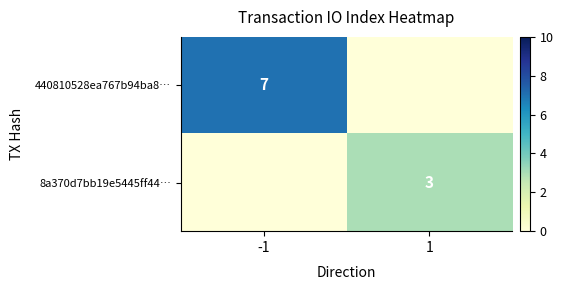

The value of 8a370d7bb19e5445ff44… at 1 is 4. True or false?

False